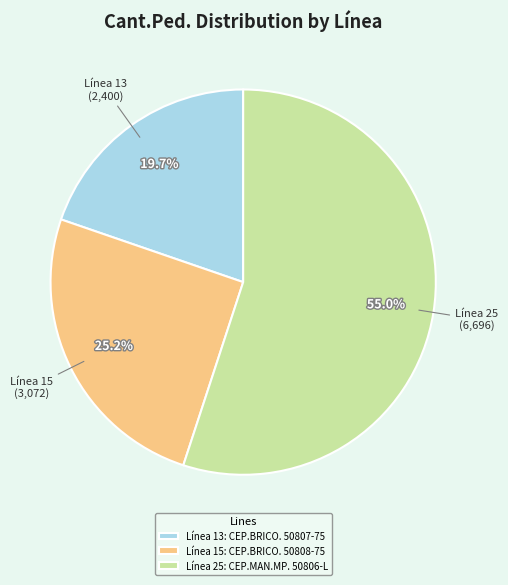

To the nearest percent, what is the difference between the largest and smallest slice percentages?

35%